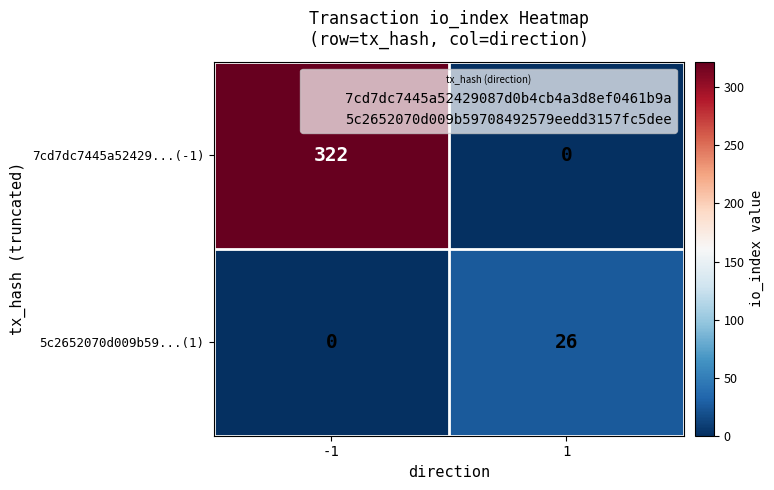

What is the maximum value shown in the chart?

322